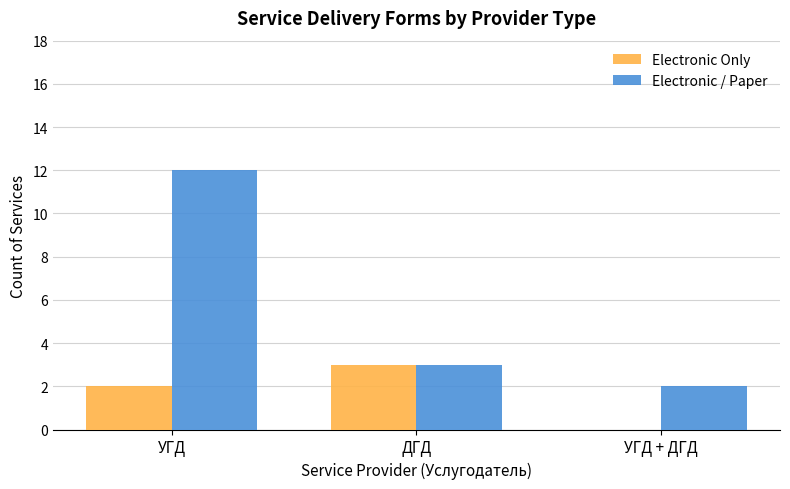

What is the sum of all Electronic / Paper values?

17